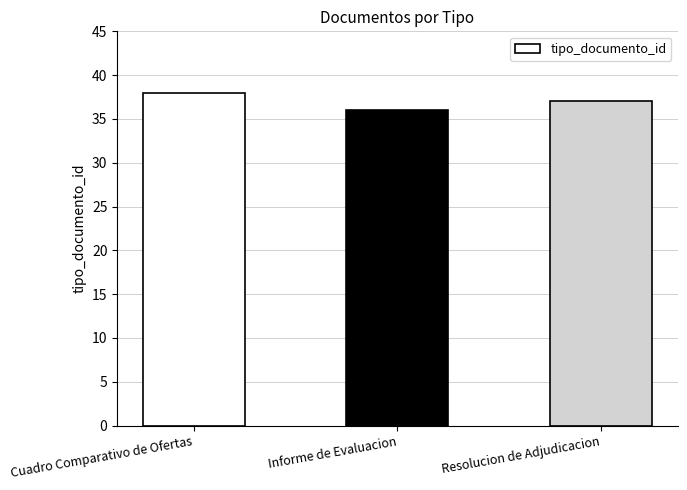

What is the sum of the values at Resolucion de Adjudicacion and Cuadro Comparativo de Ofertas?

75